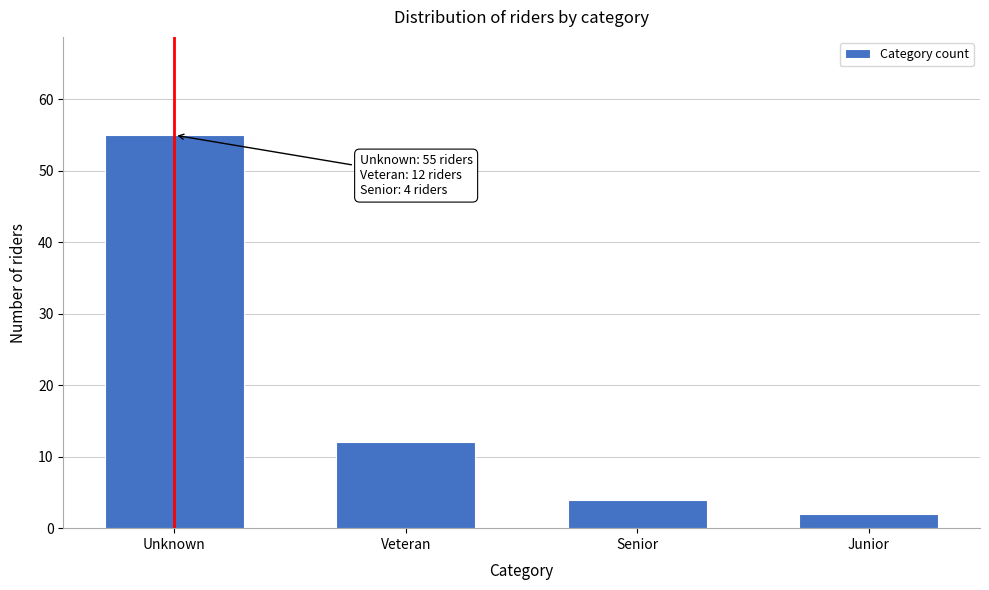

Reading left to right, transcribe all the data shown in this chart.

Unknown=55	Veteran=12	Senior=4	Junior=2